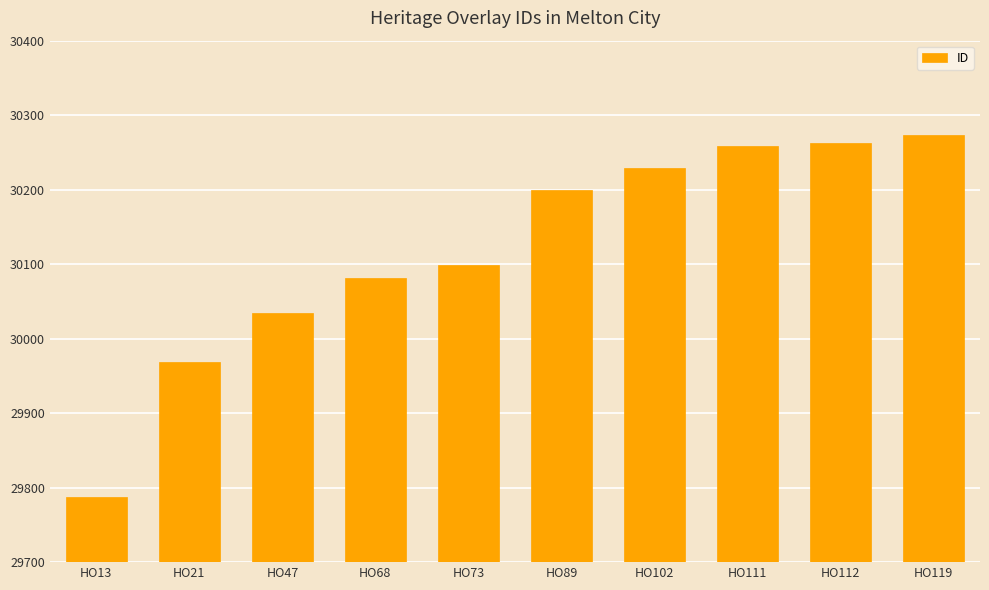

The chart shows a value of 45048 at HO13. True or false?

False